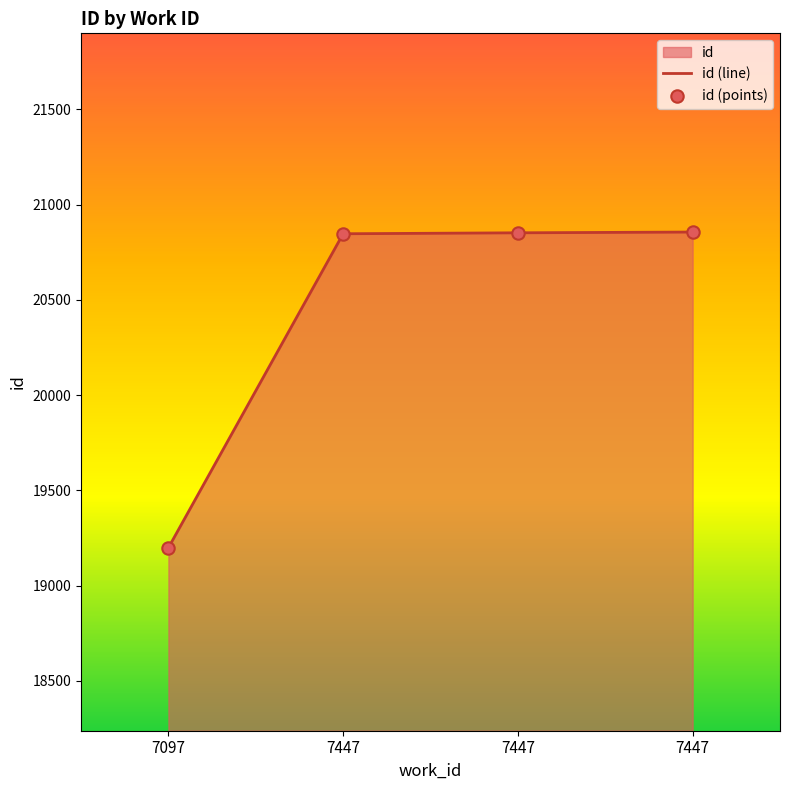

What is the ratio of the value at 7447 to the value at 7097?

1.1